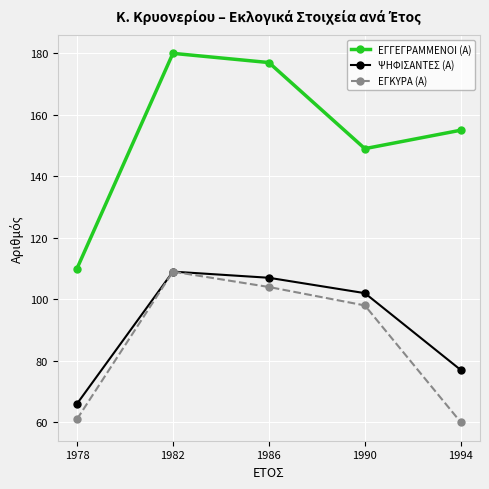

The ΕΓΓΕΓΡΑΜΜΕΝΟΙ (Α) series shows 264 at 1986. True or false?

False